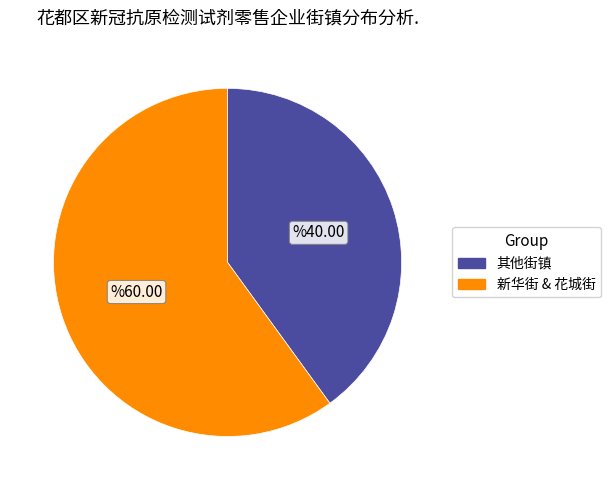

Count the number of slices in the pie.

2